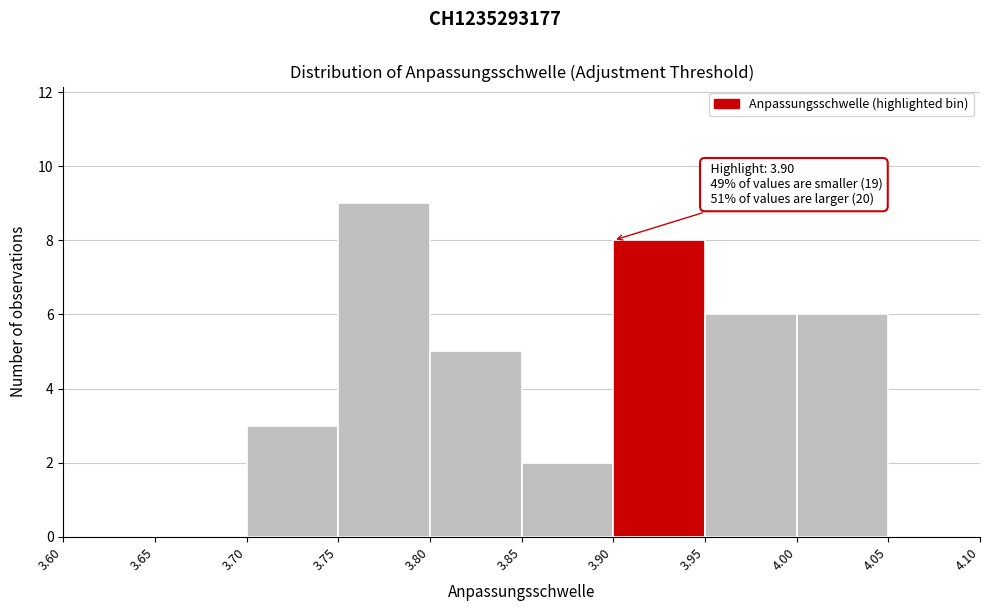

Over which range of the x-axis is the bar tallest?

3.75 to 3.80